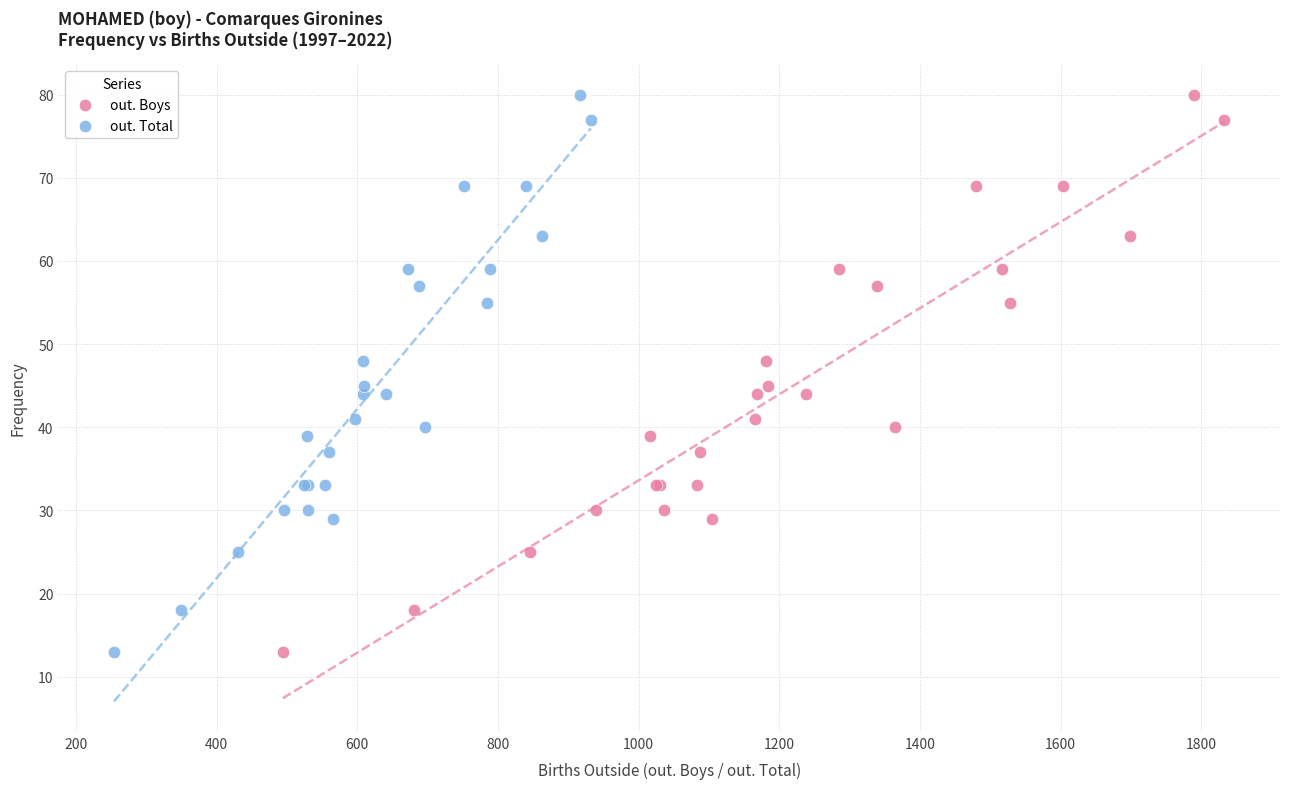

What are all the series names shown in the legend?

out. Boys, out. Total